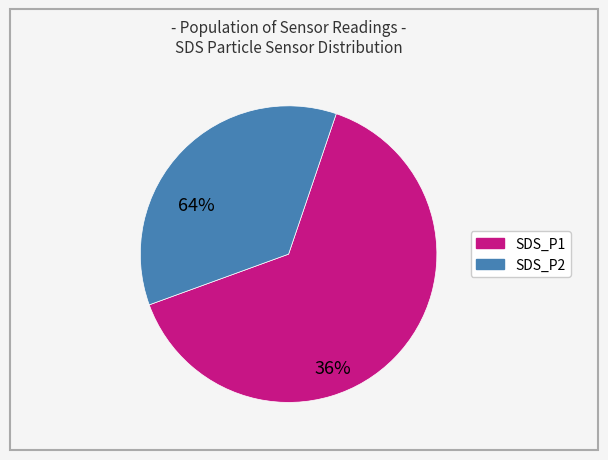

Which slice is the smallest?

SDS_P2